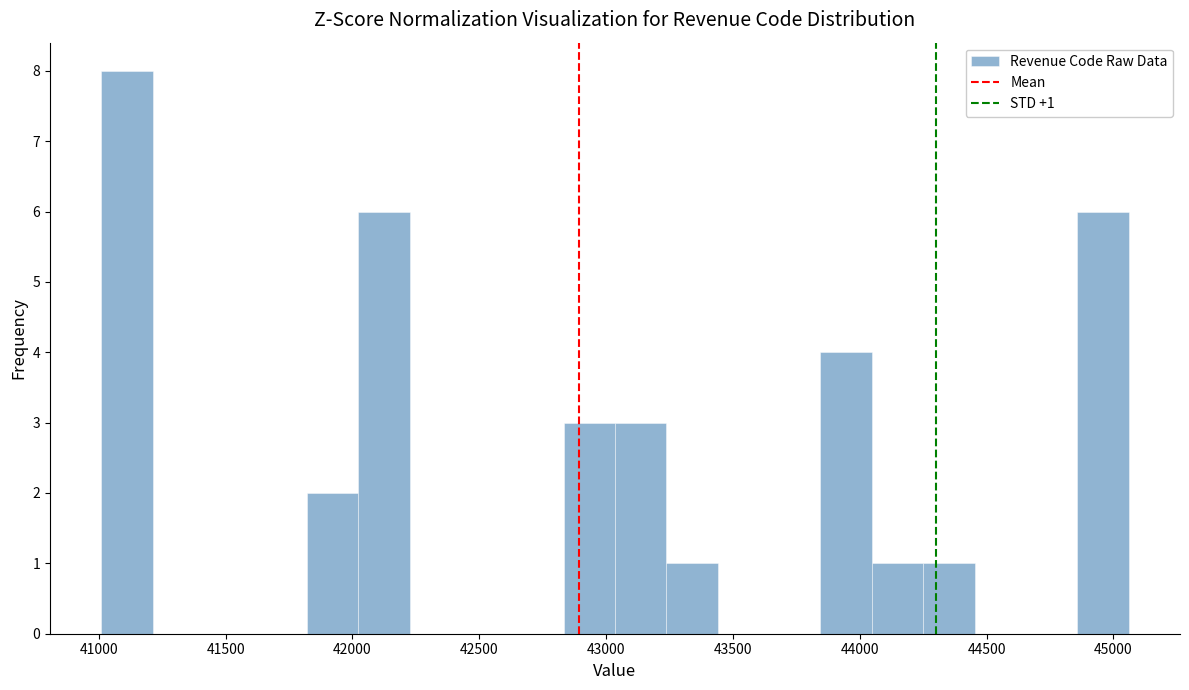

Over which range of the x-axis is the bar tallest?

41000 to 41200